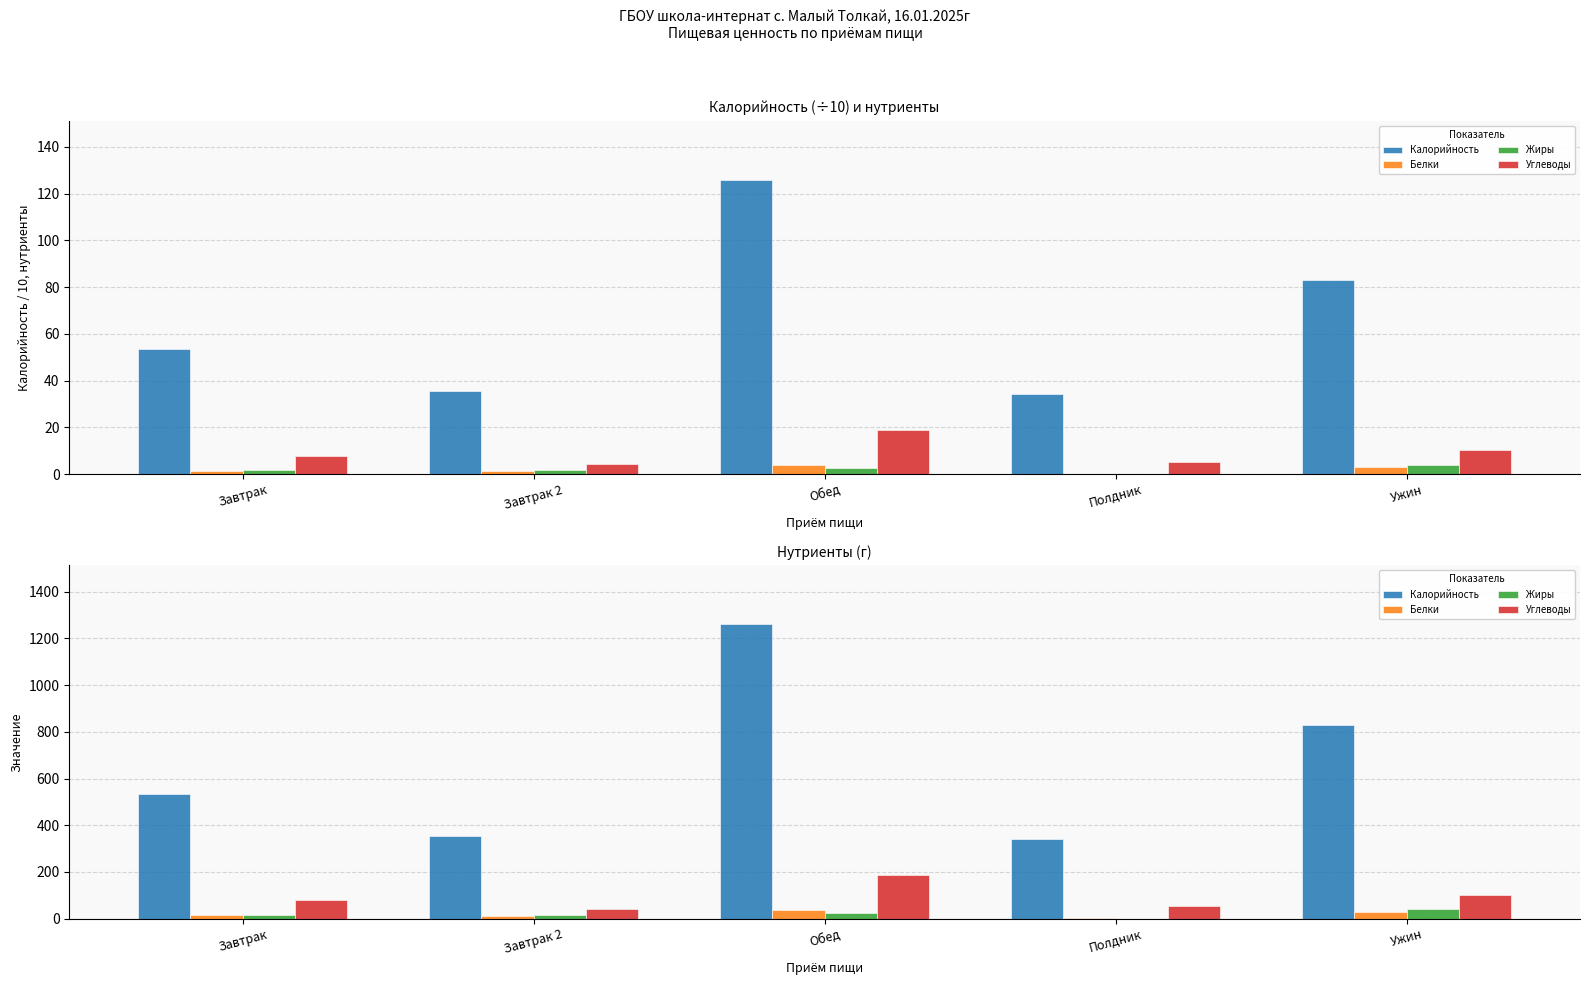

How many values in the Белки series exceed 13?

3